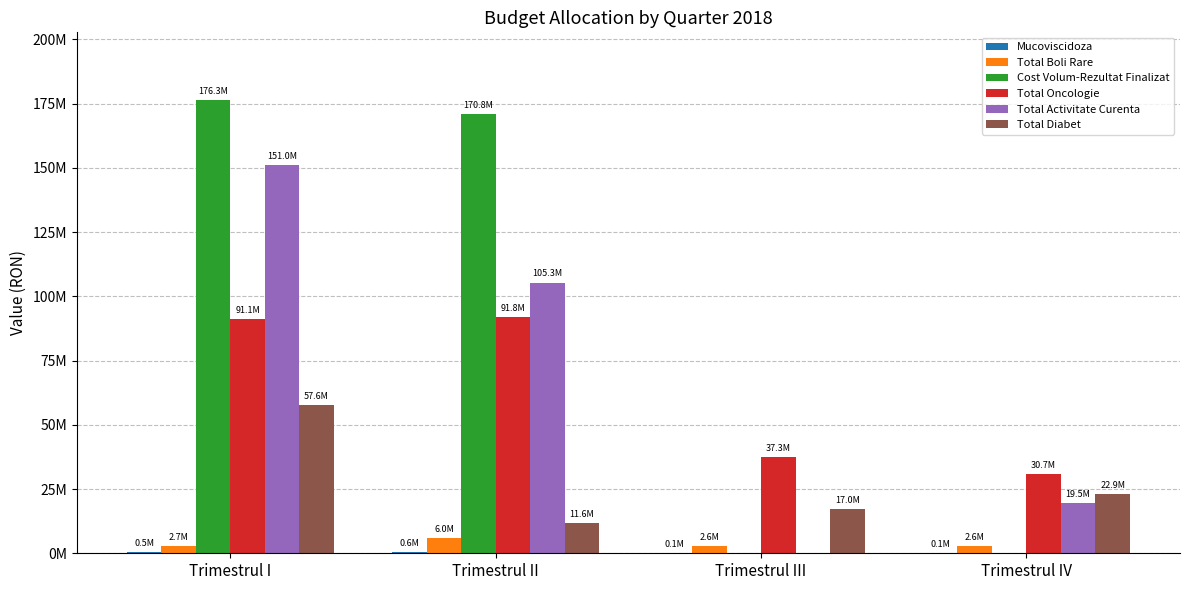

Are the bars horizontal?

No